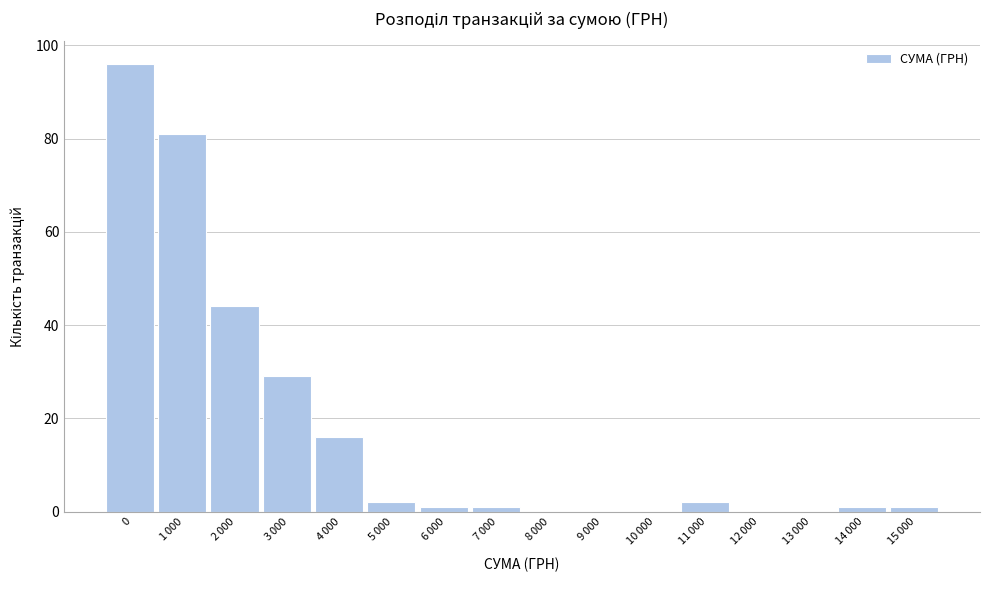

What is the sum of all values?

274